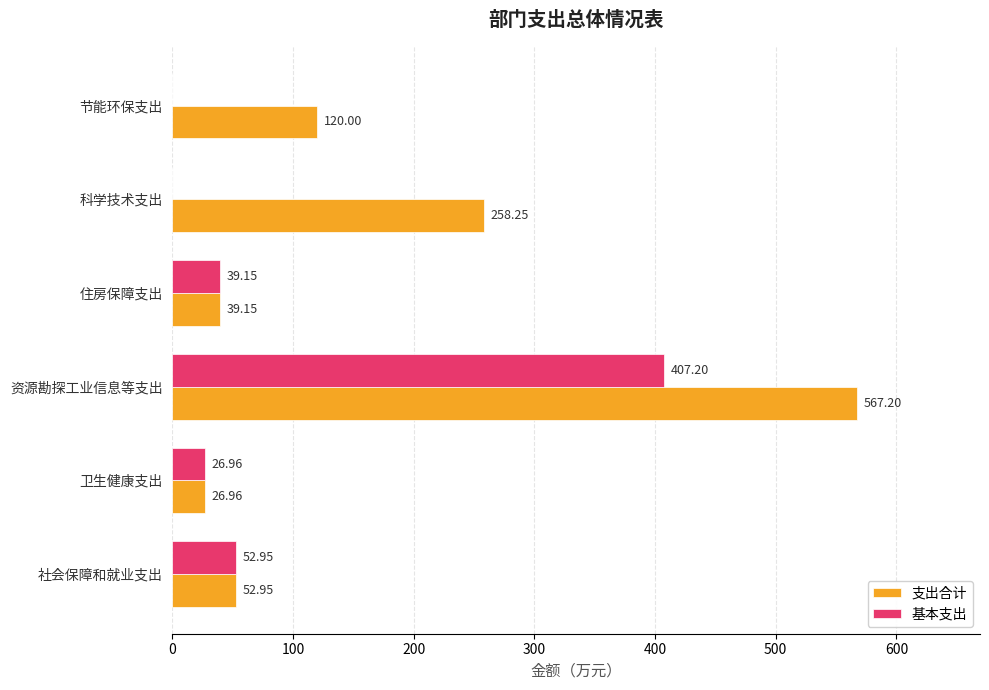

What is the sum of all 支出合计 values?

1064.5